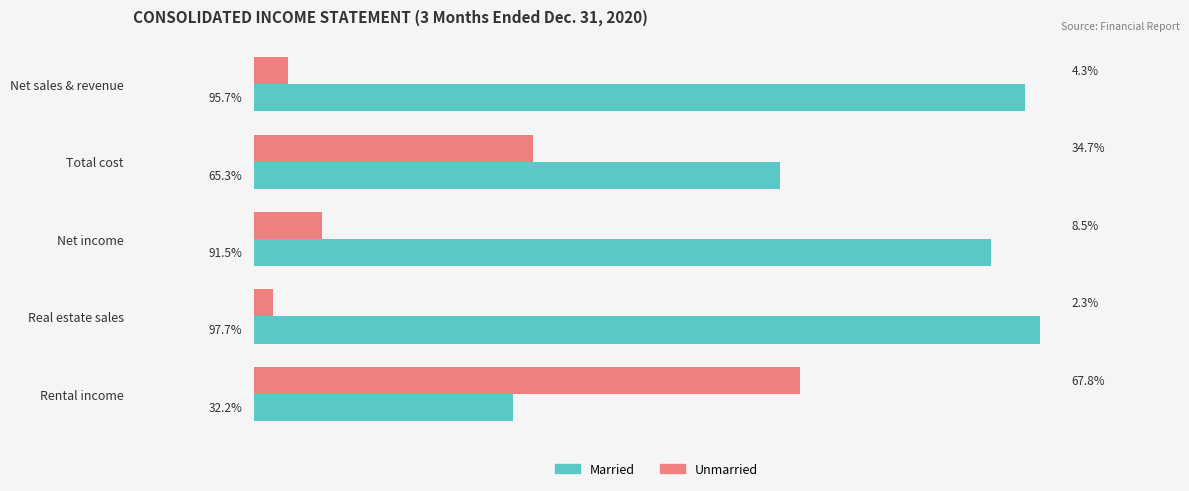

Which series has the largest total across all categories?

Married